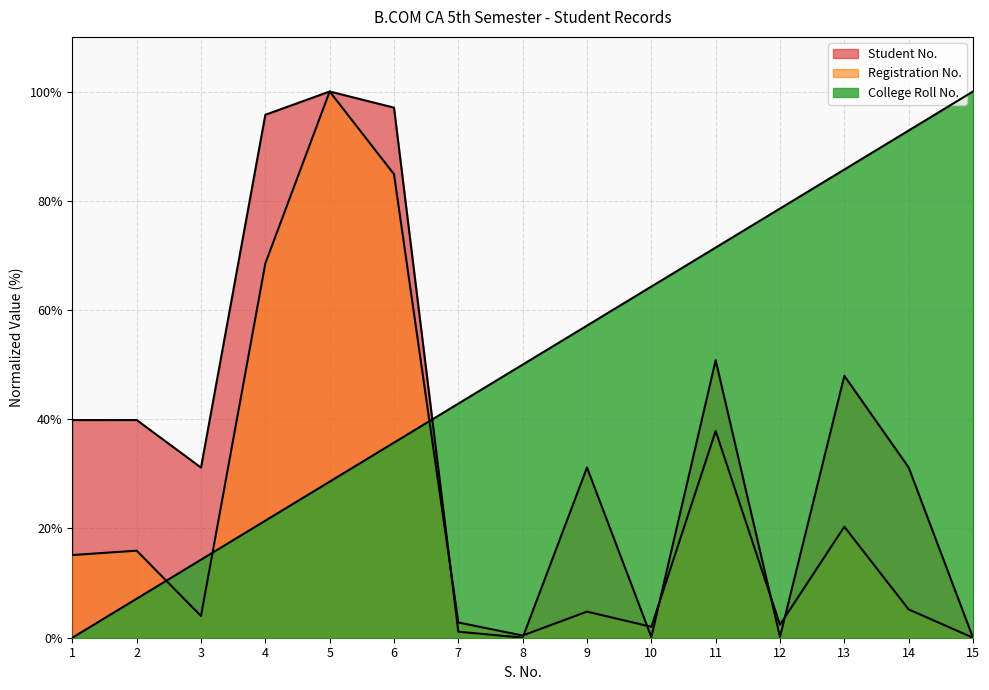

The value of Student No. at 6 is 97.0. True or false?

True